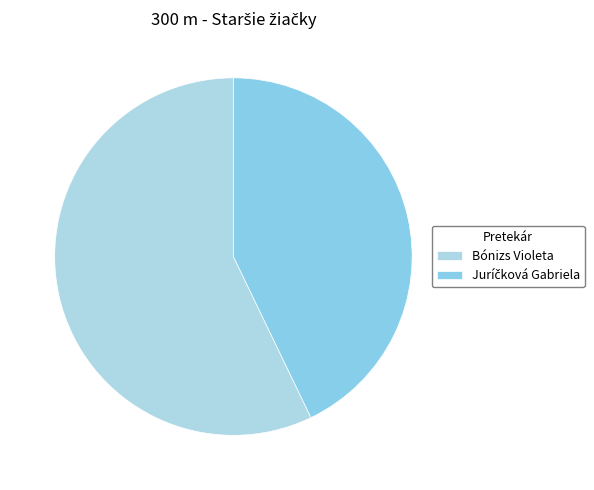

How many slices are in this pie chart?

2